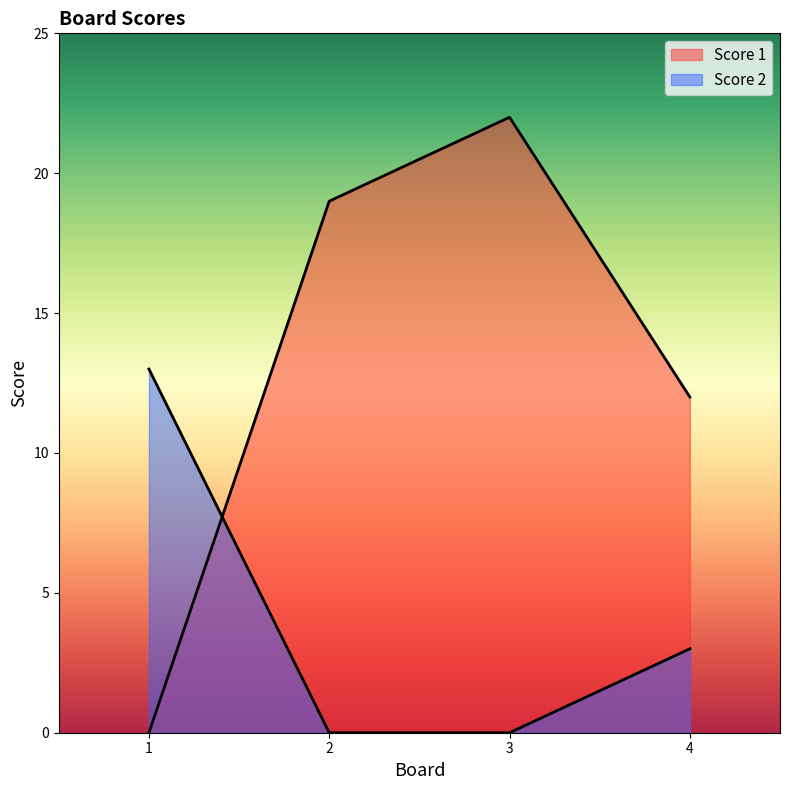

What is the difference between the second highest and second lowest values in the Score 2 series?

3